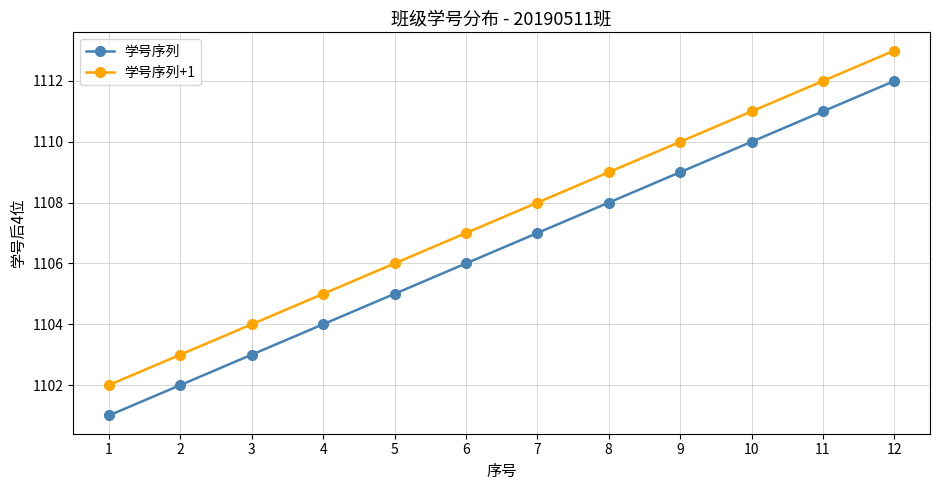

Reading left to right, extract all data points from this chart.

学号序列: 1101	1102	1103	1104	1105	1106	1107	1108	1109	1110	1111	1112
学号序列+1: 1102	1103	1104	1105	1106	1107	1108	1109	1110	1111	1112	1113